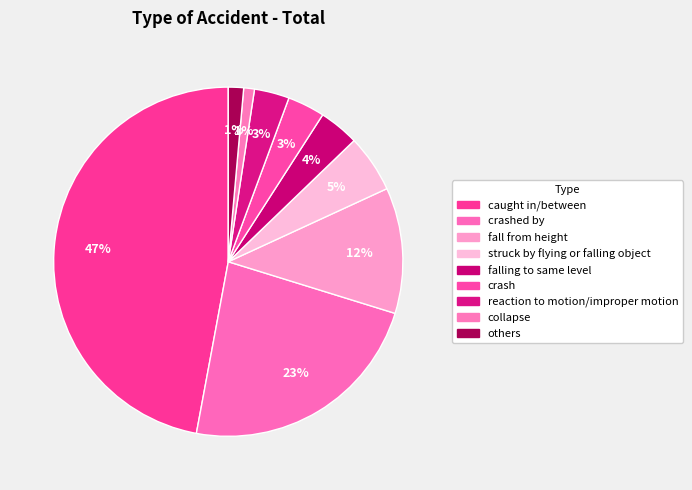

How many slices are in this pie chart?

9